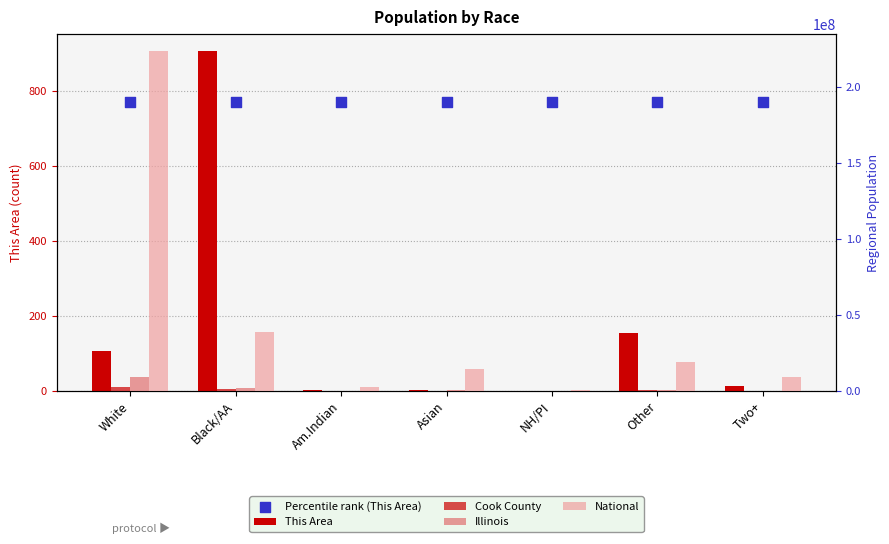

Is the value of Illinois at Other greater than the value of National at NH/PI?

Yes